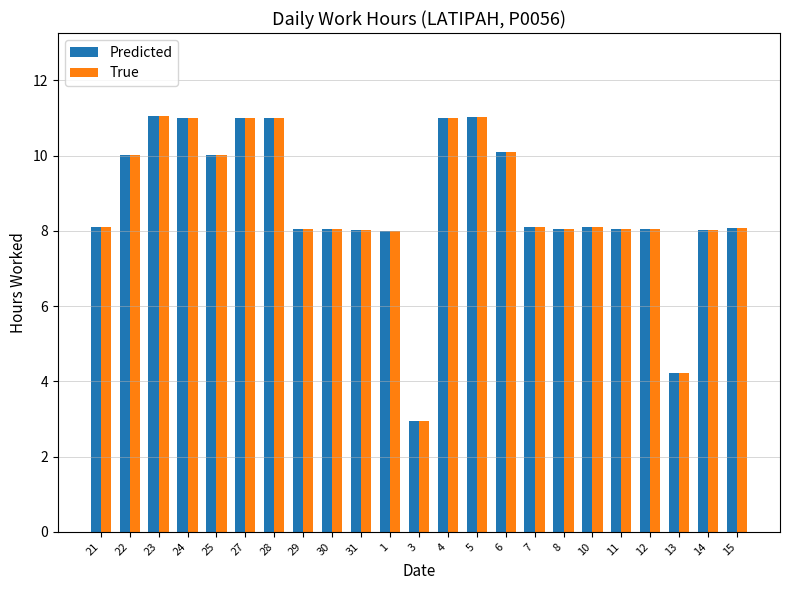

The Predicted series shows 11.0 at 28. True or false?

True